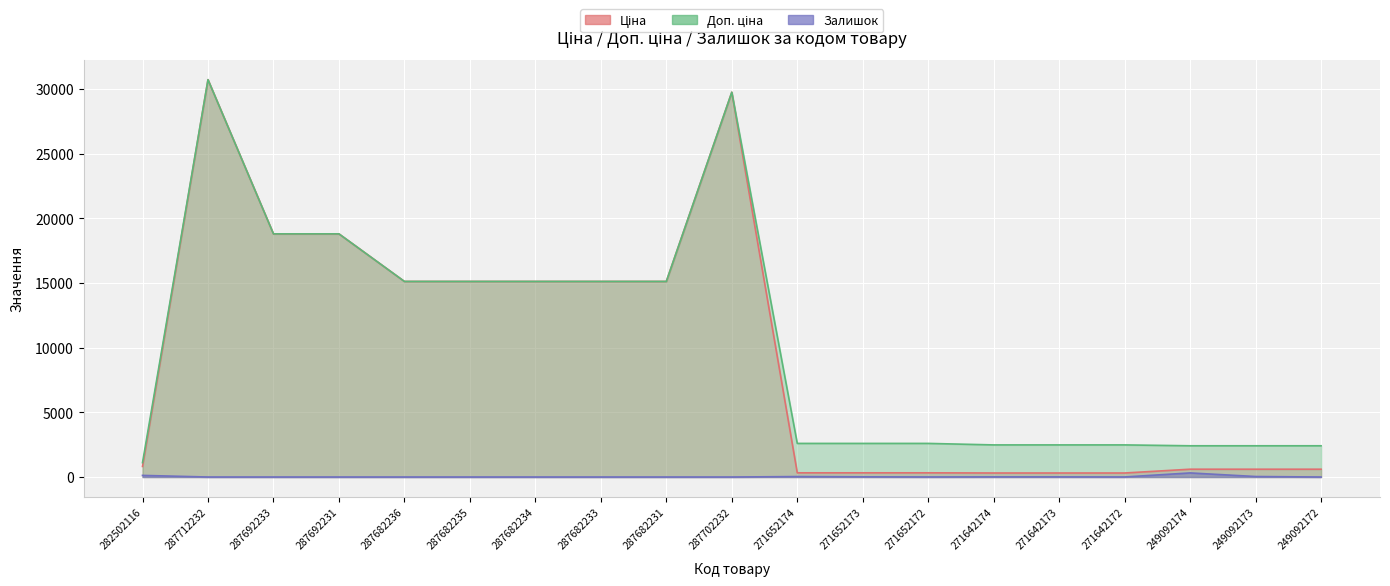

Is the value of Залишок at 249092173 greater than the value of Ціна at 271652173?

No